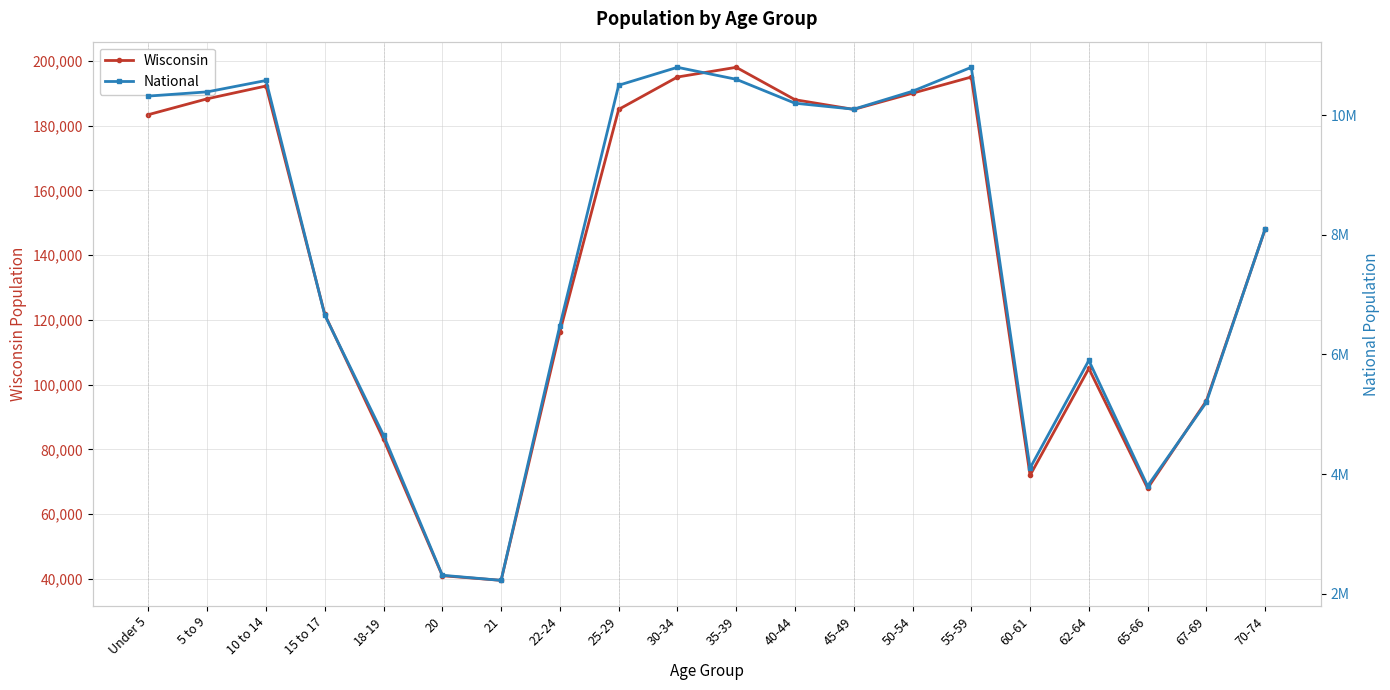

How many categories are shown in the chart?

20